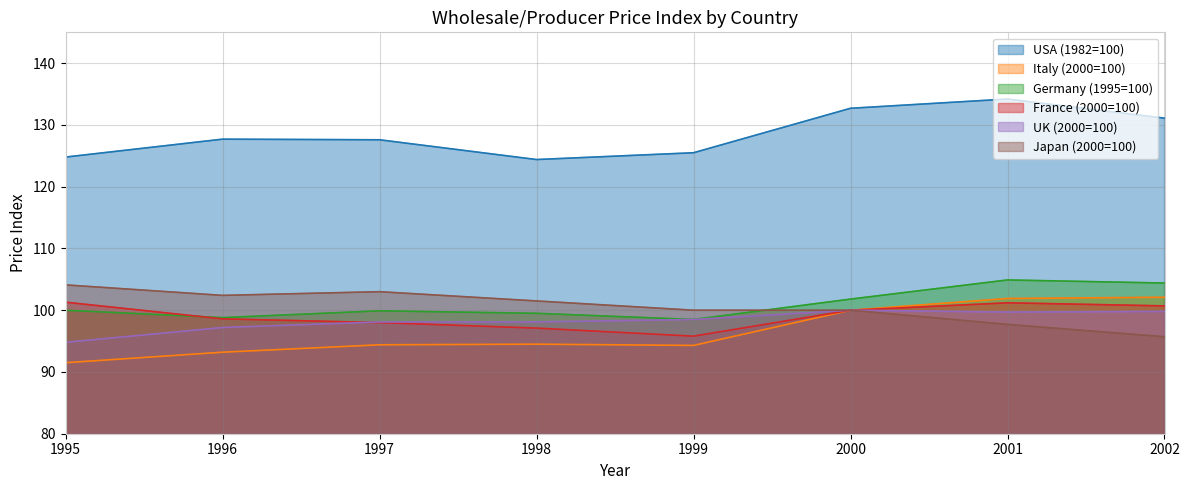

What is the difference between the second highest and second lowest values in the Italy (2000=100) series?

8.7